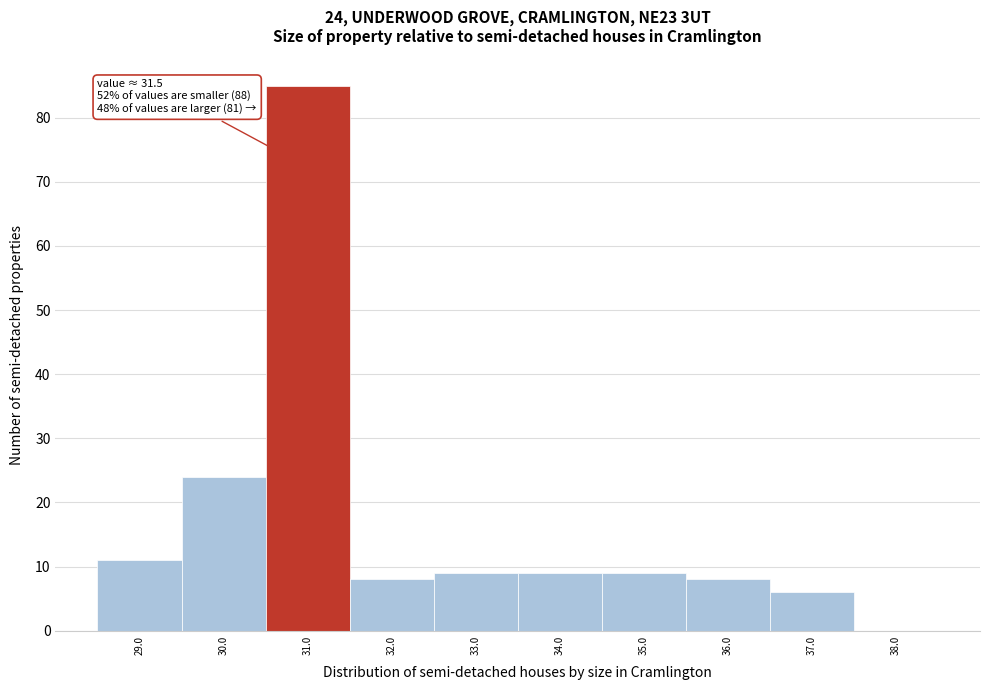

Reading left to right, list all the values displayed in this chart.

29.0=11	30.0=24	31.0=85	32.0=8	33.0=9	34.0=9	35.0=9	36.0=8	37.0=6	38.0=0